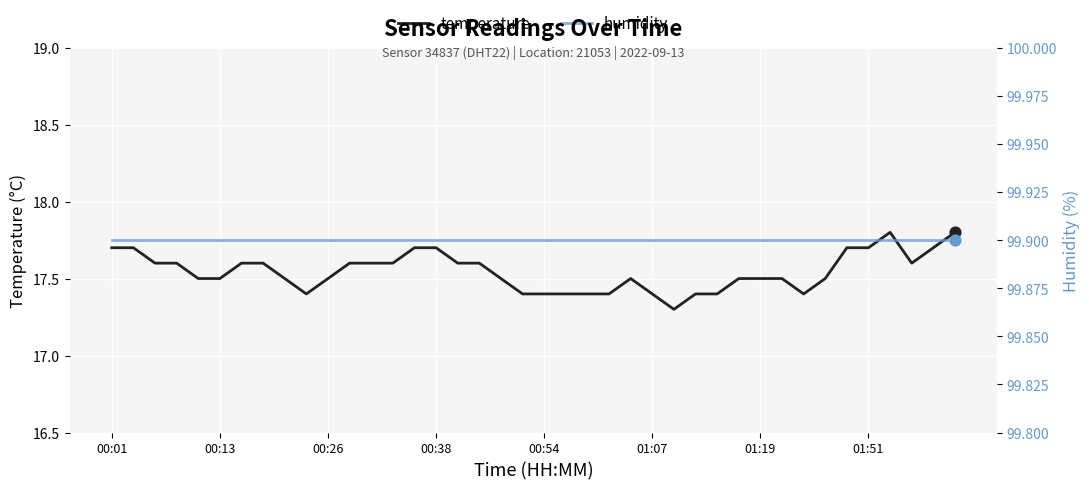

Which series has the largest total across all categories?

humidity